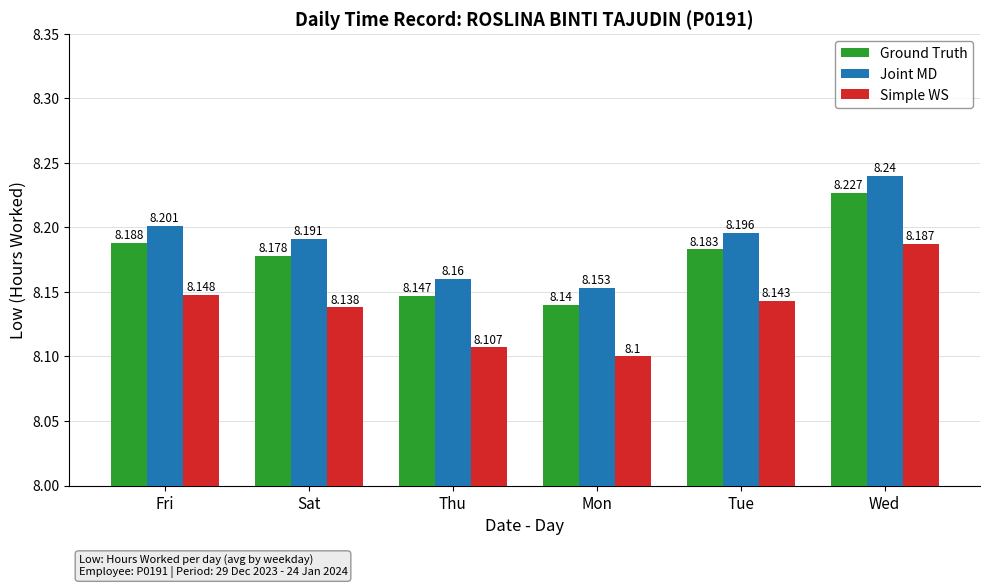

Which series has the largest total across all categories?

Joint MD